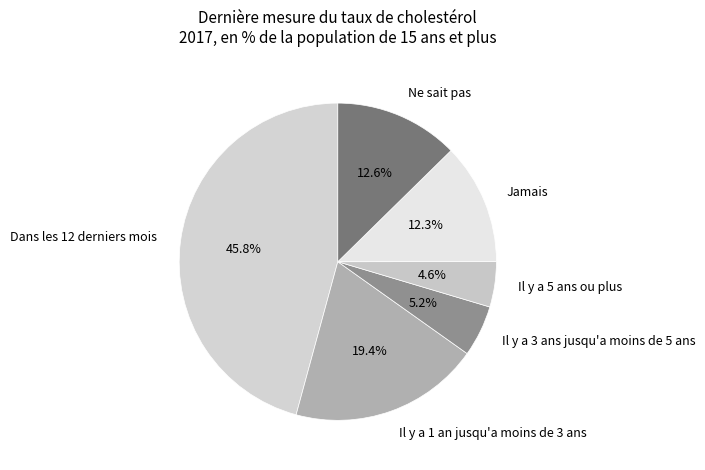

Does any single category account for the majority?

No